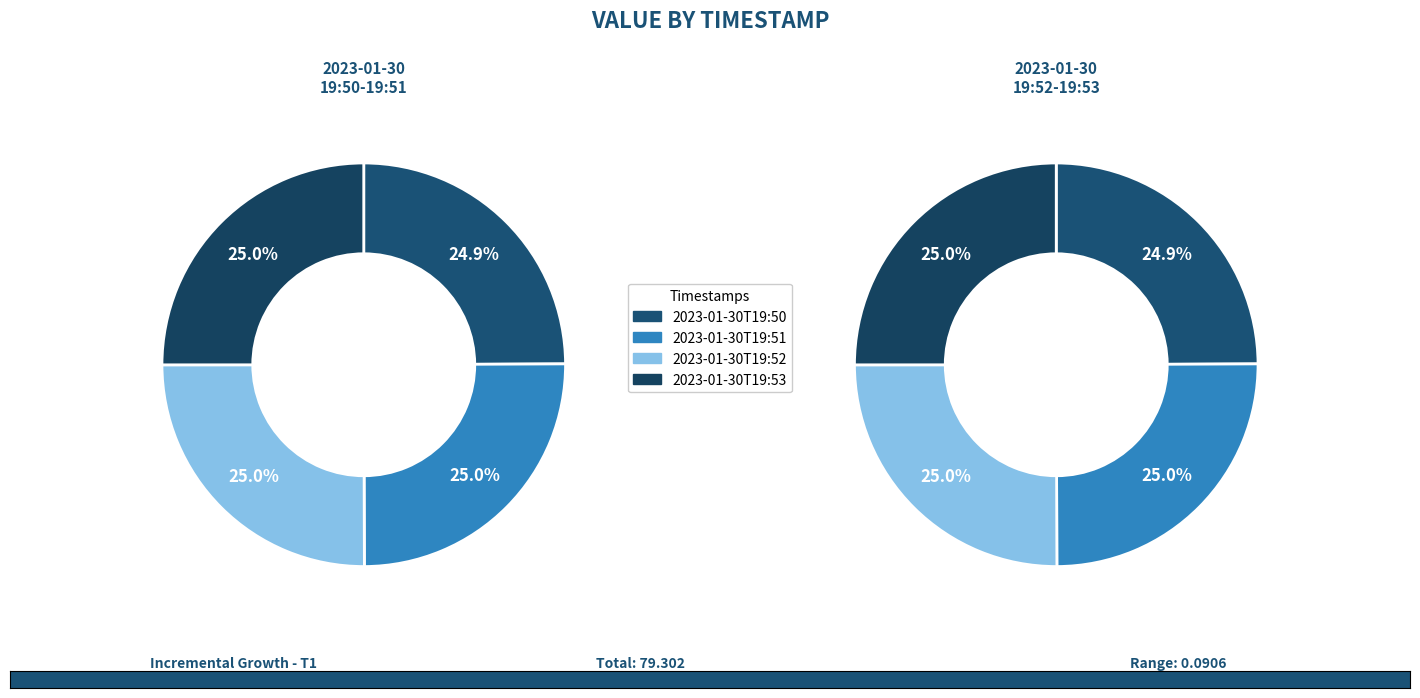

To the nearest percent, what is the average slice percentage?

25%